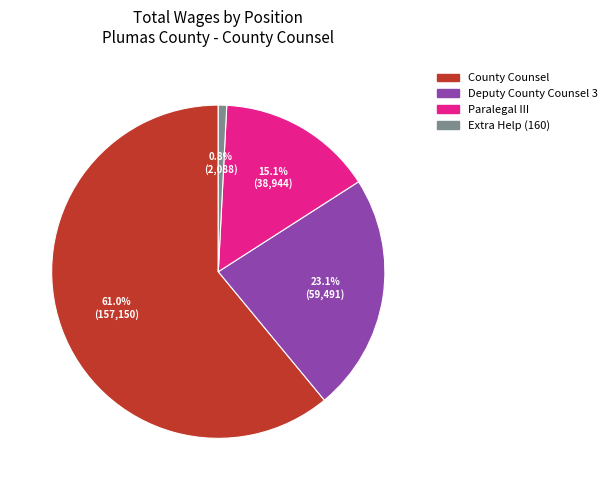

Which slice is the smallest?

Extra Help (160)